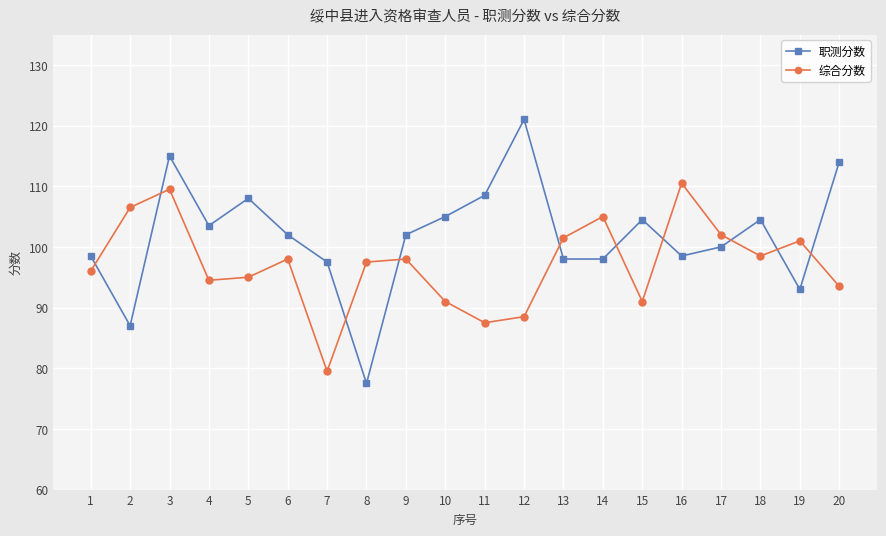

What is the value of the 职测分数 point at the 9th from the left?

102.0